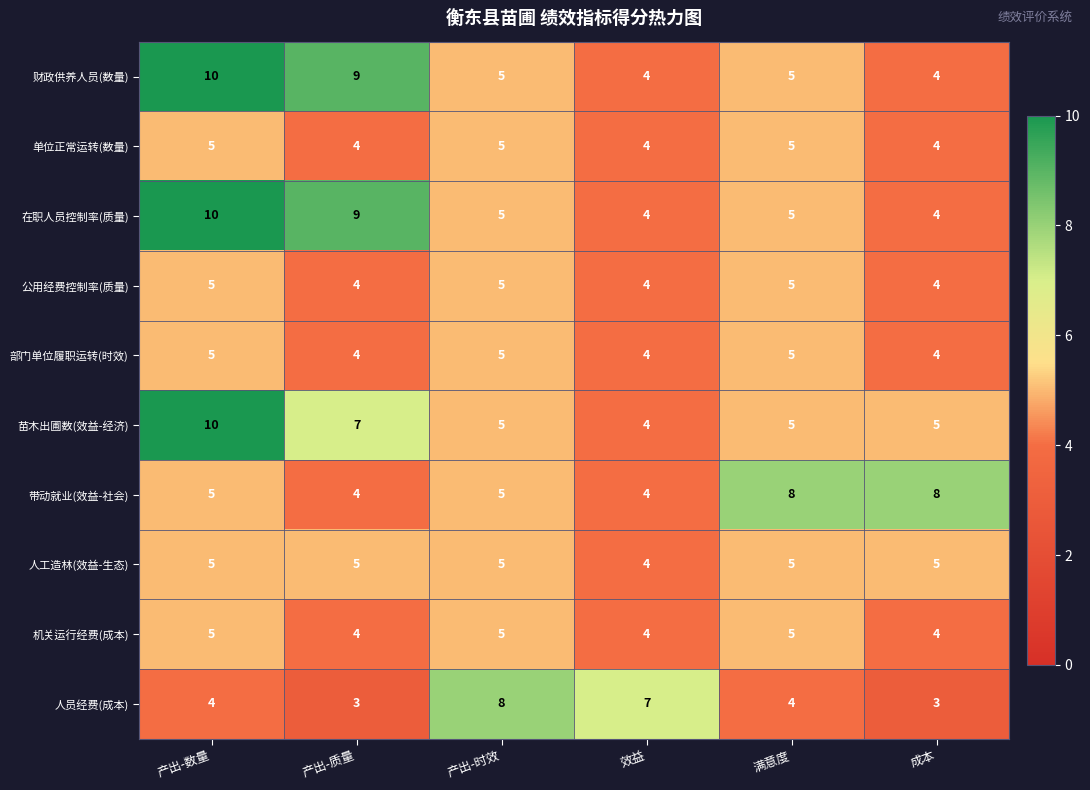

What is the spread (max minus min) of values at 效益?

3